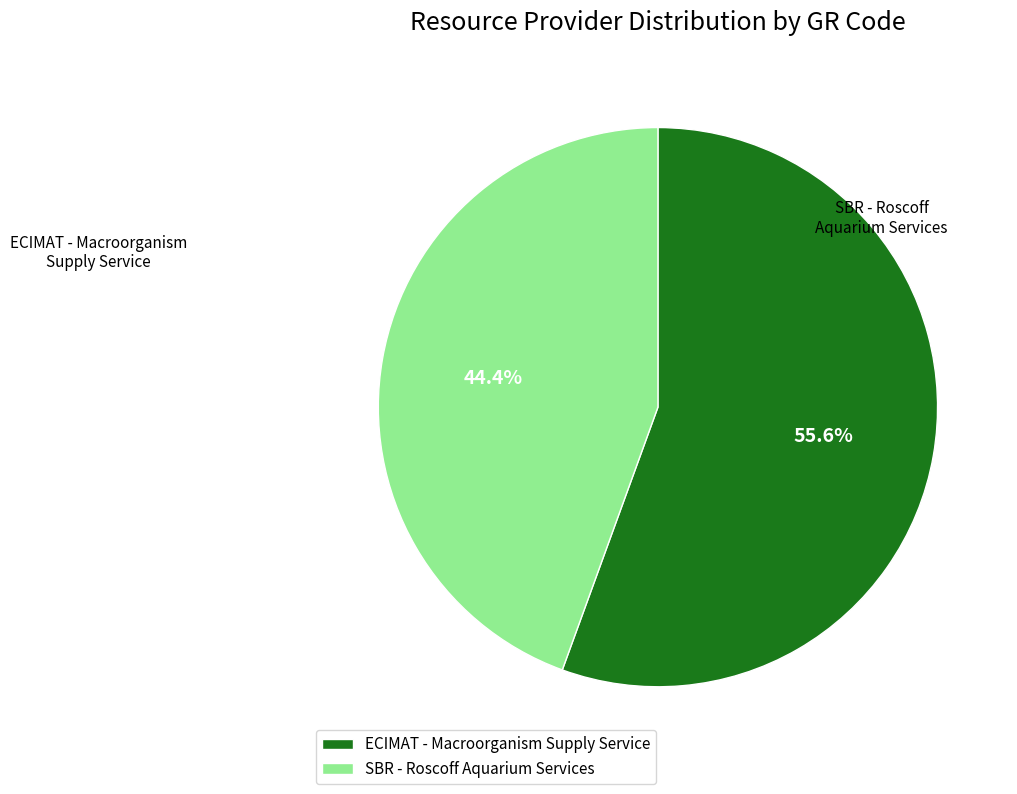

What percentage do SBR - Roscoff Aquarium Services and ECIMAT - Macroorganism Supply Service together represent?

100.0%